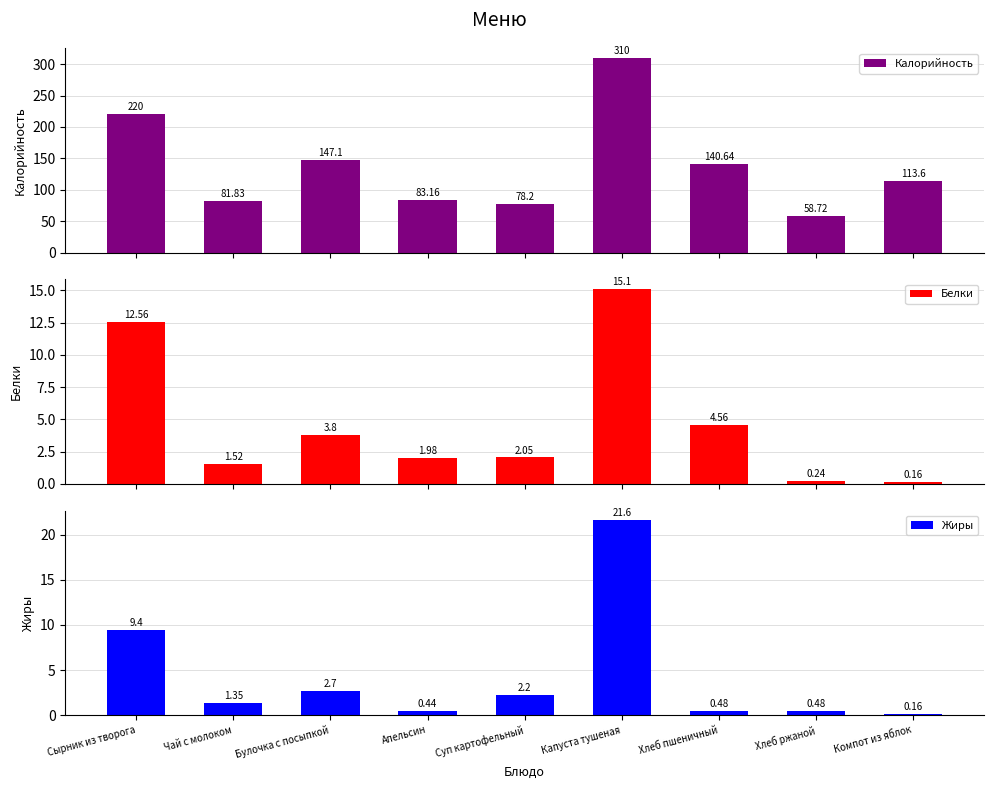

How many values in the Жиры series exceed 1?

5